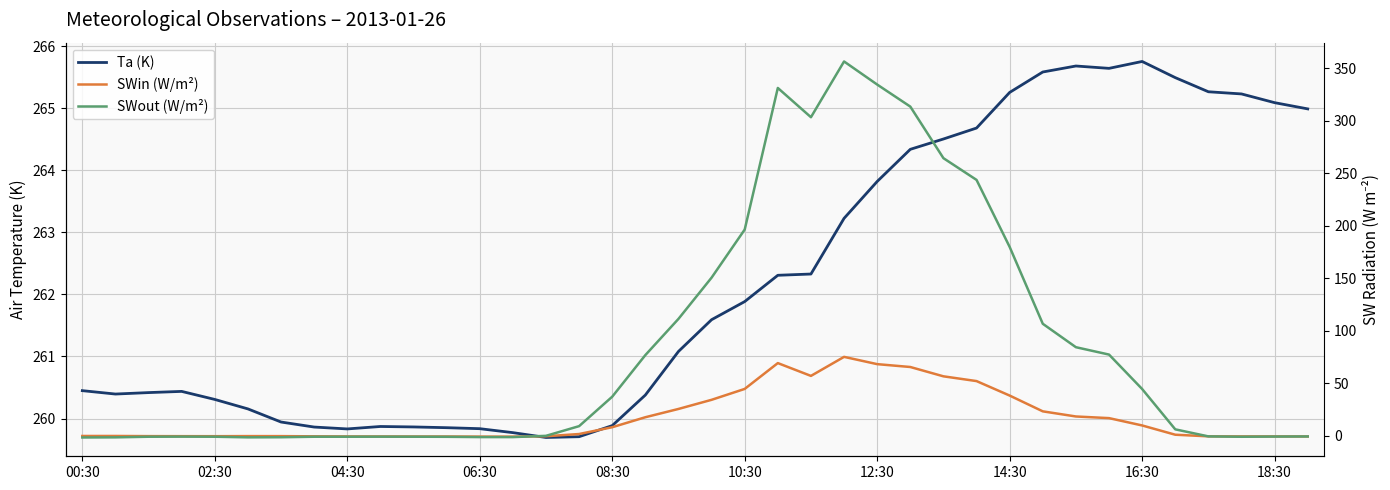

Rank the series at 10 from highest to lowest value.

Ta (K), SWin (W/m²), SWout (W/m²)